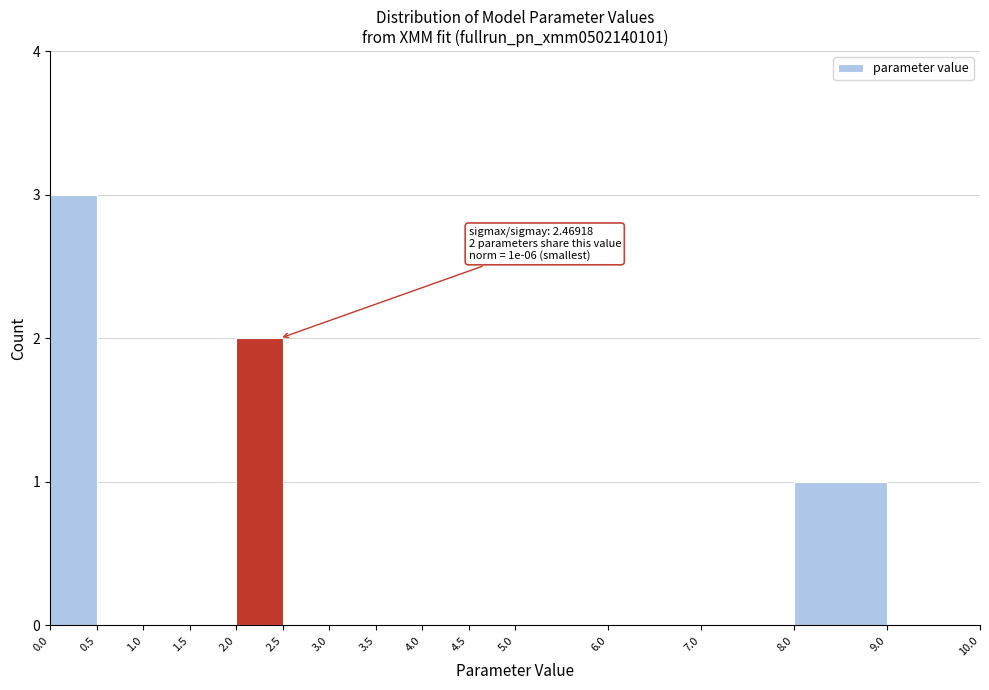

Which range on the x-axis has the tallest bar?

0.0 to 0.5